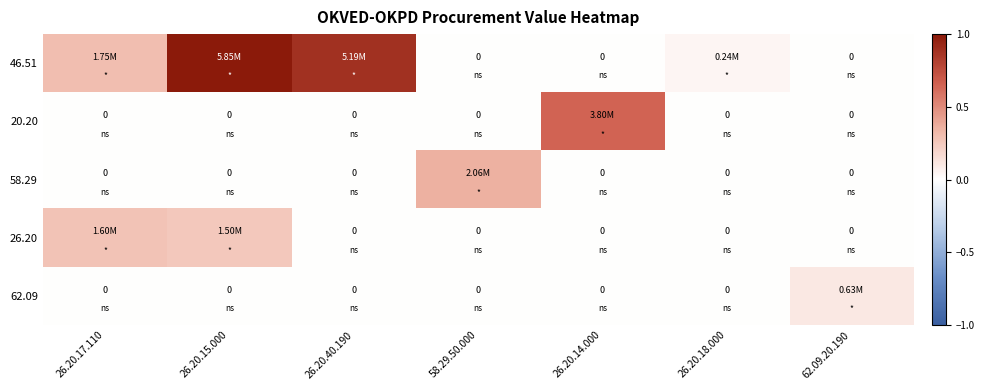

Which series changed the most between 58.29.50.000 and 26.20.14.000?

20.20